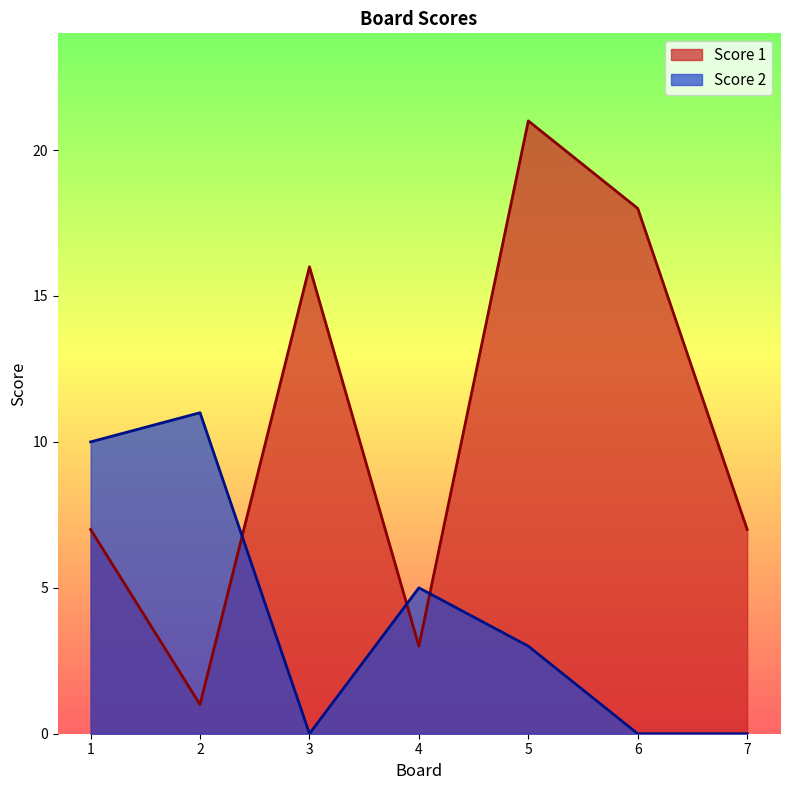

At which category is the sum across all series the highest?

5